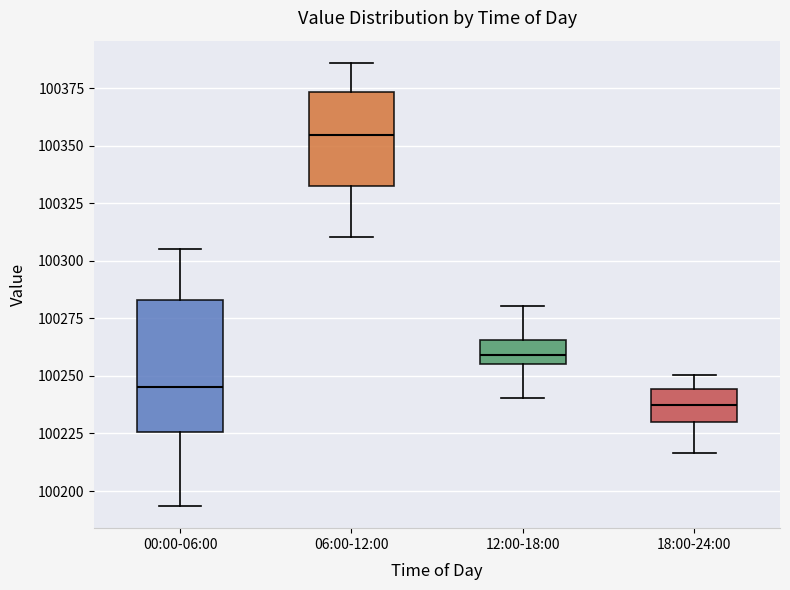

Reading left to right, transcribe this box plot: for each box, give where its median line is, the range the box spans, and where its two whiskers end, as read against the y-axis. The values are not printed on the chart, so give them approximately, as read against the axis.

00:00-06:00: median 100245, box 100225 to 100285, whiskers 100195 to 100305
06:00-12:00: median 100355, box 100330 to 100375, whiskers 100310 to 100385
12:00-18:00: median 100260, box 100255 to 100265, whiskers 100240 to 100280
18:00-24:00: median 100235, box 100230 to 100245, whiskers 100215 to 100250